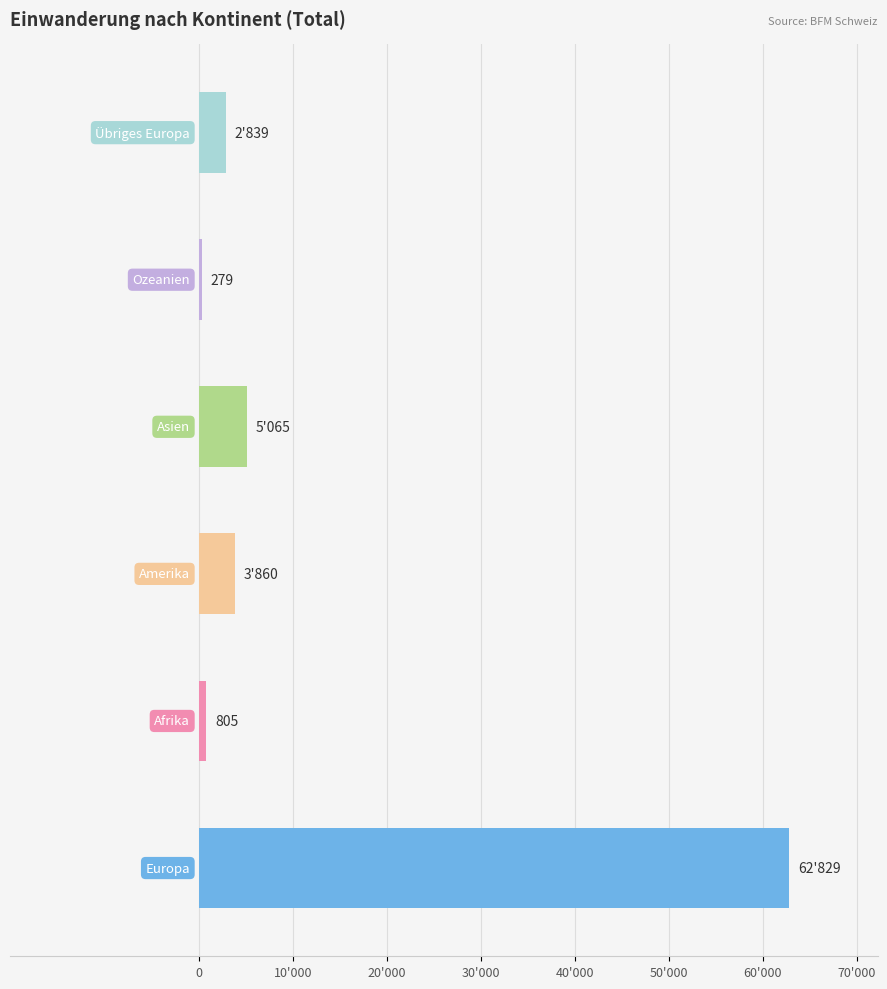

Are the bars horizontal?

Yes